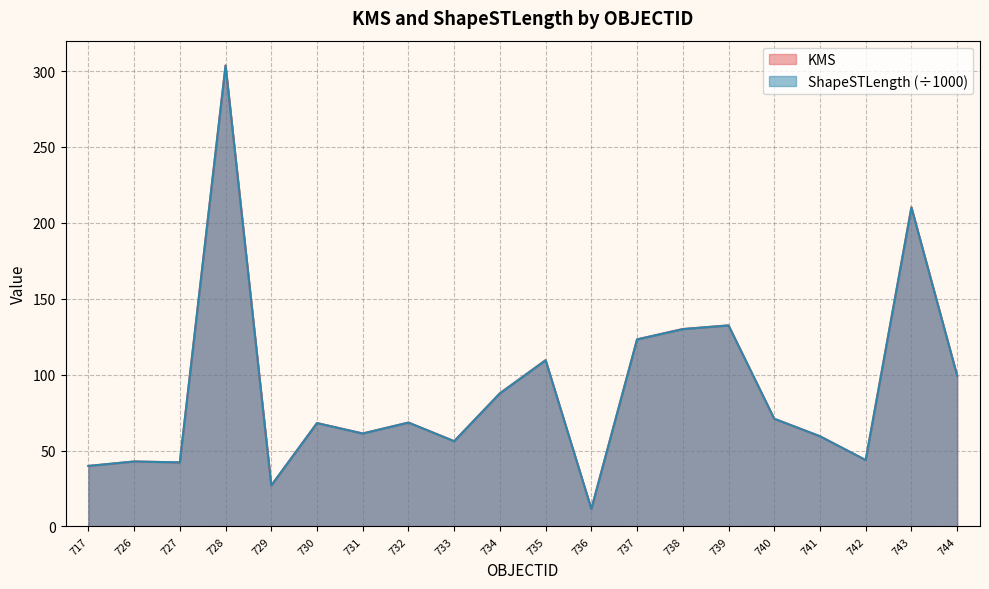

What is the total value across all series at 728?

607.3